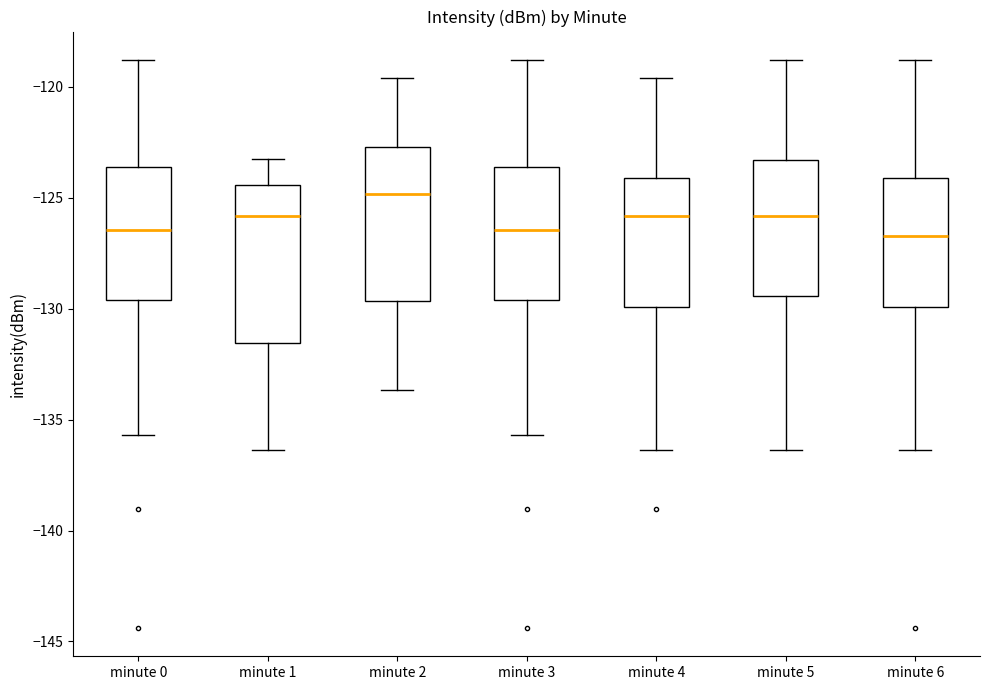

Reading left to right, transcribe this box plot: for each box, give where its median line is, the range the box spans, and where its two whiskers end, as read against the y-axis. The values are not printed on the chart, so give them approximately, as read against the axis.

minute 0: median -126.5, box -129.5 to -123.5, whiskers -135.5 to -119.0
minute 1: median -126.0, box -131.5 to -124.5, whiskers -136.5 to -123.5
minute 2: median -125.0, box -129.5 to -122.5, whiskers -133.5 to -119.5
minute 3: median -126.5, box -129.5 to -123.5, whiskers -135.5 to -119.0
minute 4: median -126.0, box -130.0 to -124.0, whiskers -136.5 to -119.5
minute 5: median -126.0, box -129.5 to -123.5, whiskers -136.5 to -119.0
minute 6: median -126.5, box -130.0 to -124.0, whiskers -136.5 to -119.0